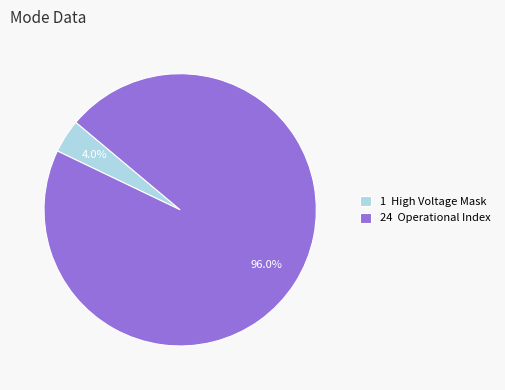

Rank the categories by value from highest to lowest.

24 Operational Index, 1 High Voltage Mask